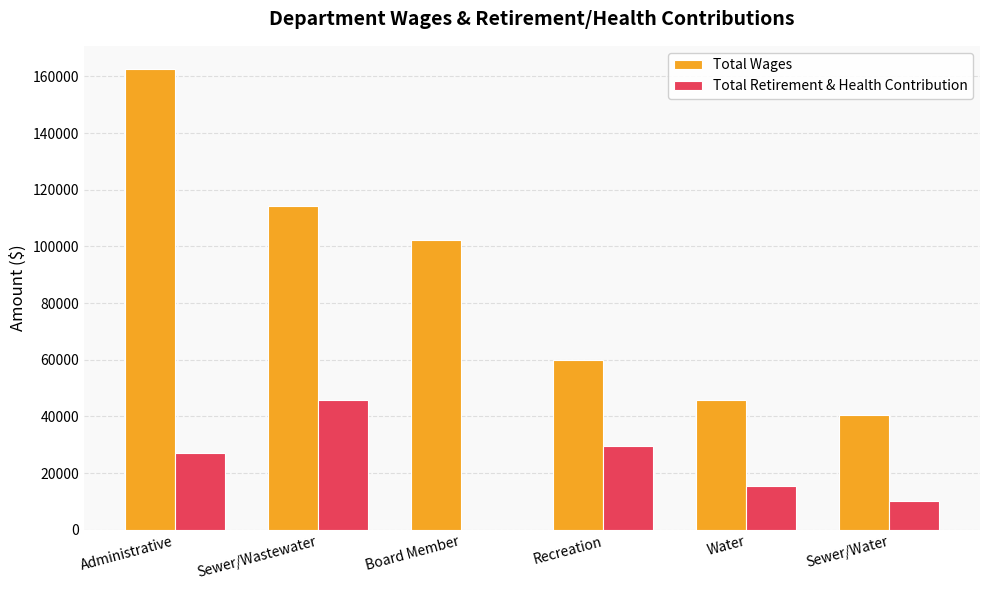

What is the approximate value of Total Retirement & Health Contribution at Water?

15423